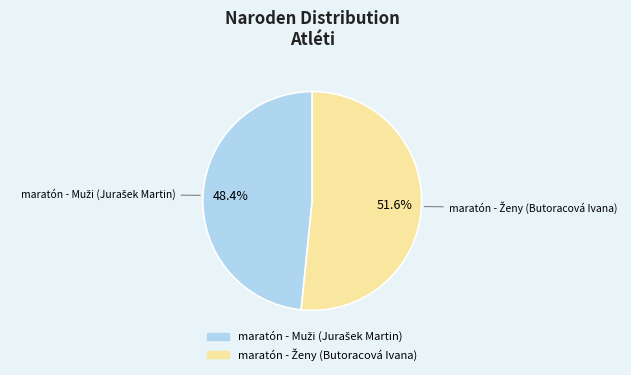

Does any single category account for the majority?

Yes